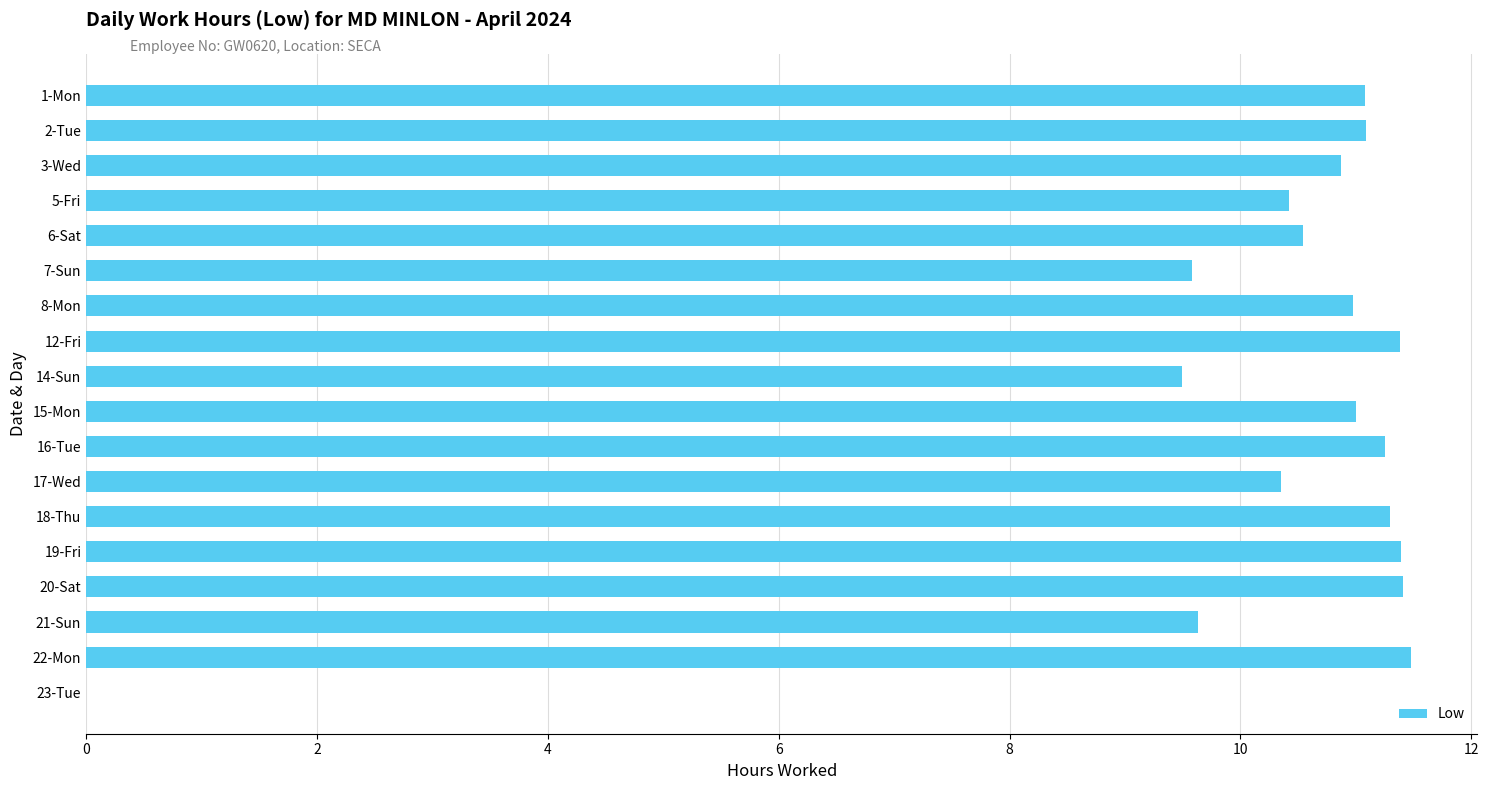

The value at 14-Sun is 9.5. True or false?

True